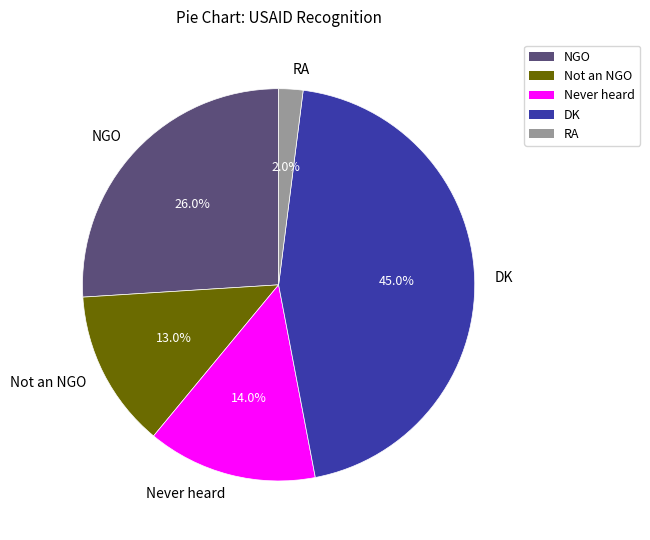

Does DK account for over 50% of the chart?

No